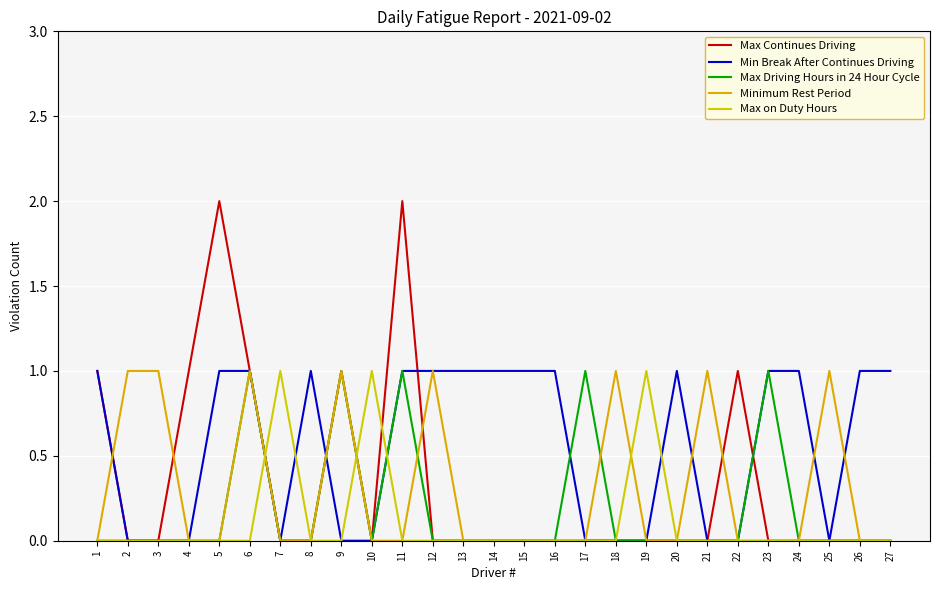

What is the highest value of the Max Continues Driving series?

2